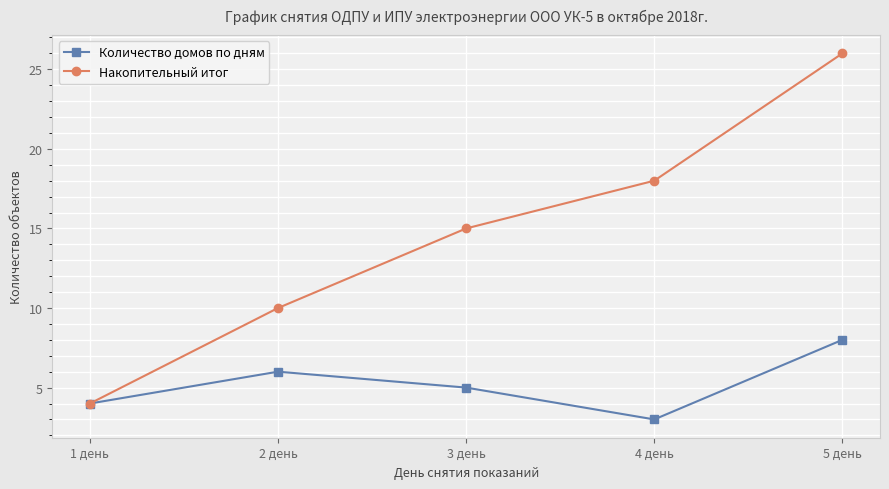

In Количество домов по дням, how many points are lower than both neighbors (excluding endpoints)?

1